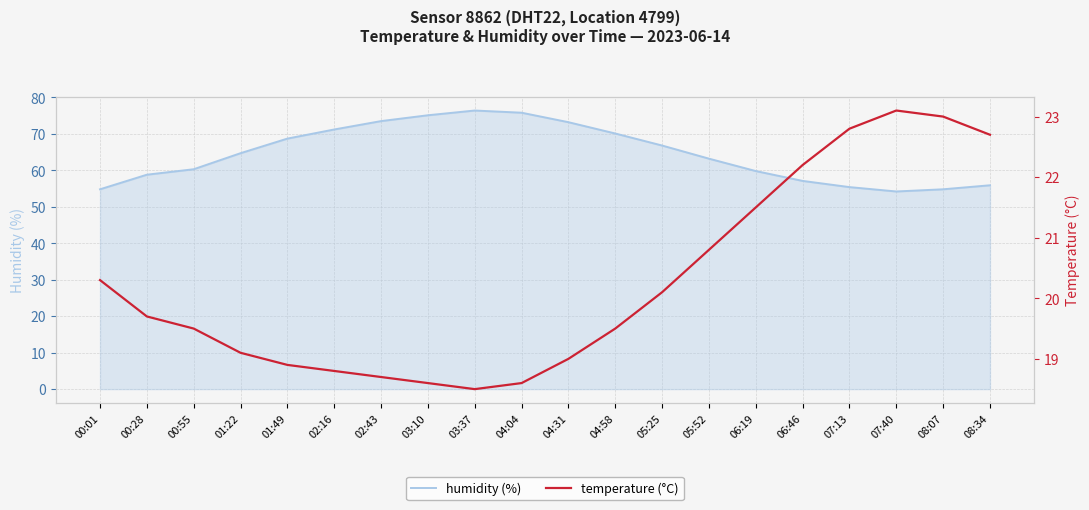

Reading left to right, list all the values displayed in this chart.

humidity (%): 00:01=54.8	00:28=58.8	00:55=60.3	01:22=64.7	01:49=68.7	02:16=71.2	02:43=73.5	03:10=75.1	03:37=76.4	04:04=75.8	04:31=73.2	04:58=70.1	05:25=66.8	05:52=63.2	06:19=59.8	06:46=57.1	07:13=55.4	07:40=54.2	08:07=54.8	08:34=55.9
temperature (°C): 00:01=20.3	00:28=19.7	00:55=19.5	01:22=19.1	01:49=18.9	02:16=18.8	02:43=18.7	03:10=18.6	03:37=18.5	04:04=18.6	04:31=19.0	04:58=19.5	05:25=20.1	05:52=20.8	06:19=21.5	06:46=22.2	07:13=22.8	07:40=23.1	08:07=23.0	08:34=22.7